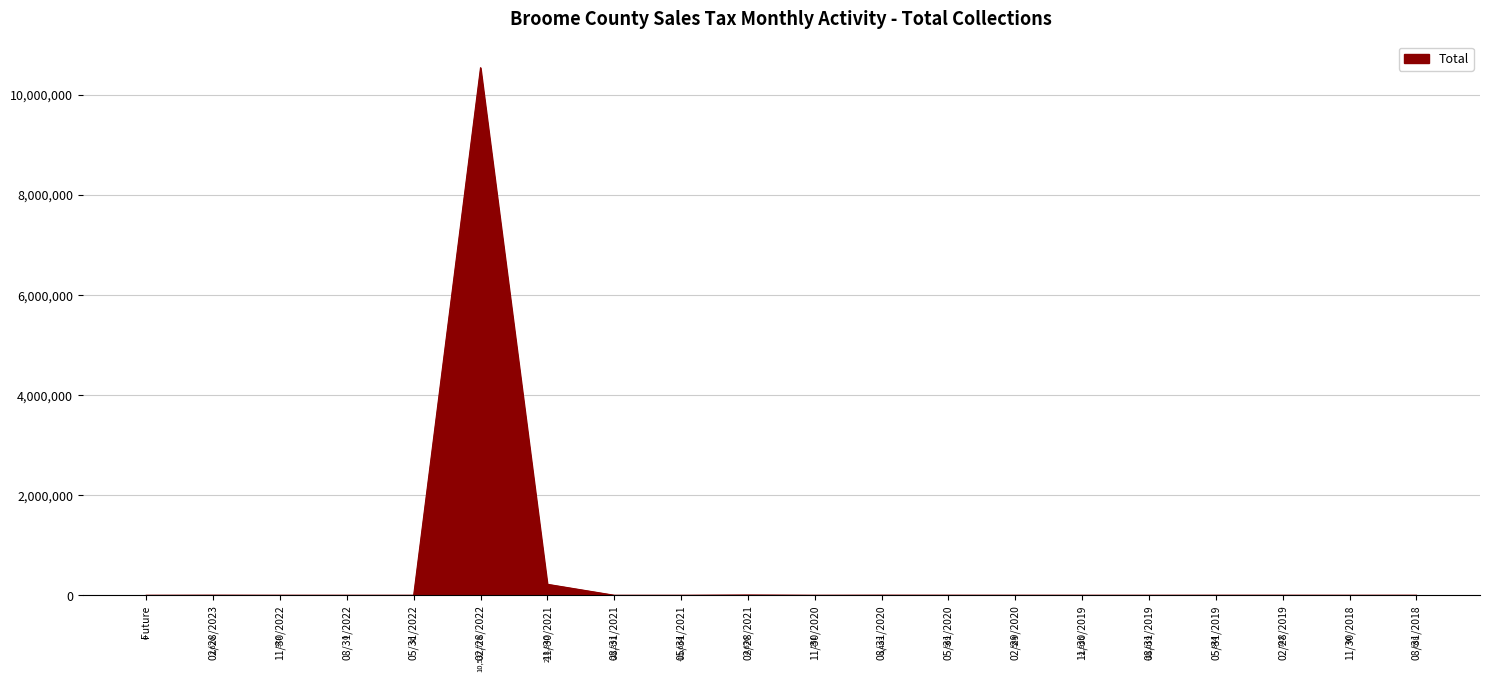

The value at 08/31/2021 is 6619053.2. True or false?

False